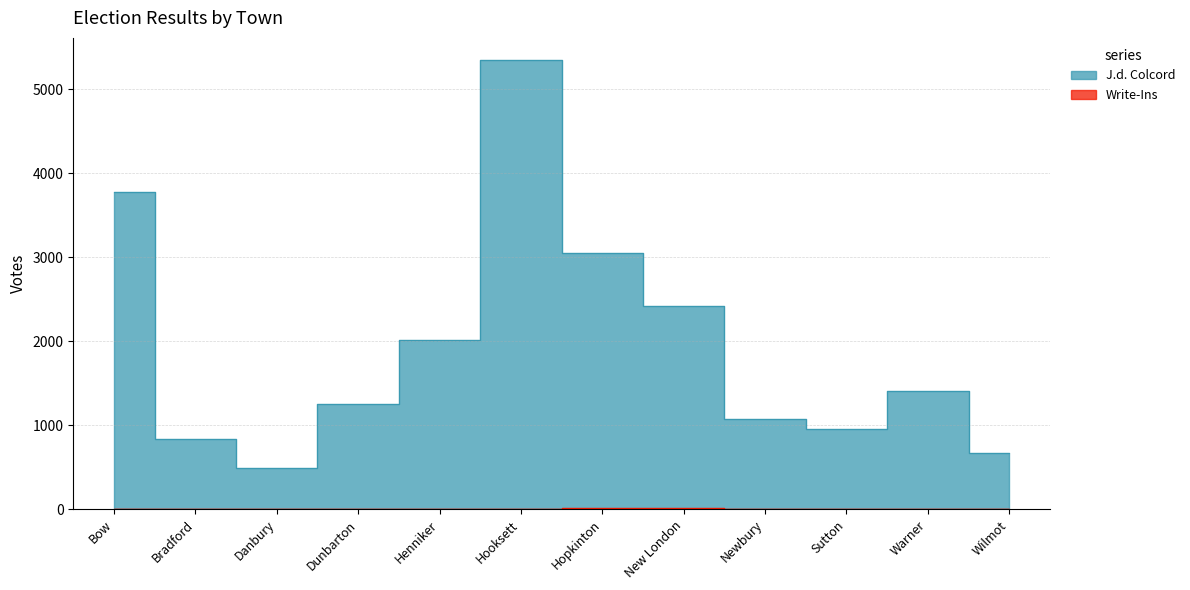

Reading left to right, list all the values displayed in this chart.

J.d. Colcord: 3770	830	495	1253	2019	5343	3049	2418	1070	954	1402	668
Write-Ins: 7	0	0	2	5	0	18	14	3	7	8	2